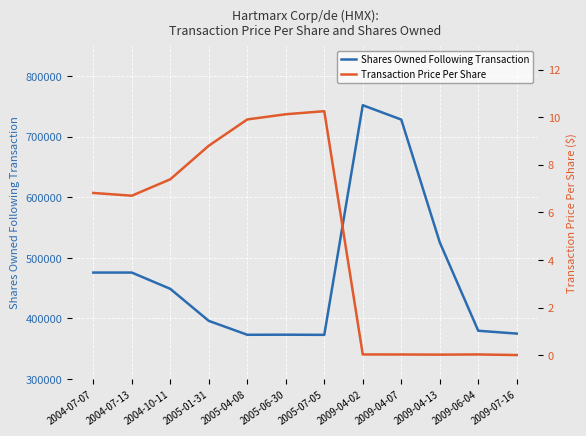

At which label is Shares Owned Following Transaction closest to 562365?

2009-04-13